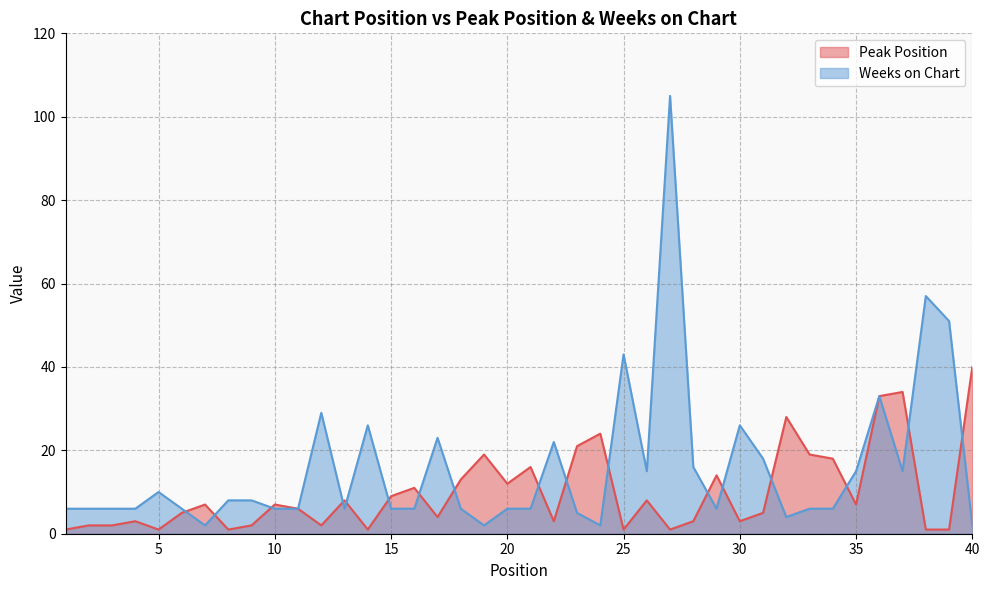

What is the difference between the second highest and second lowest values in the Peak Position series?

33